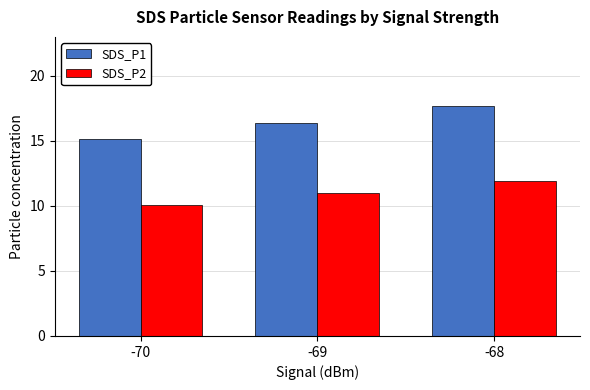

Reading left to right, extract all data points from this chart.

SDS_P1: 15.1	16.4	17.7
SDS_P2: 10.1	11.0	11.9